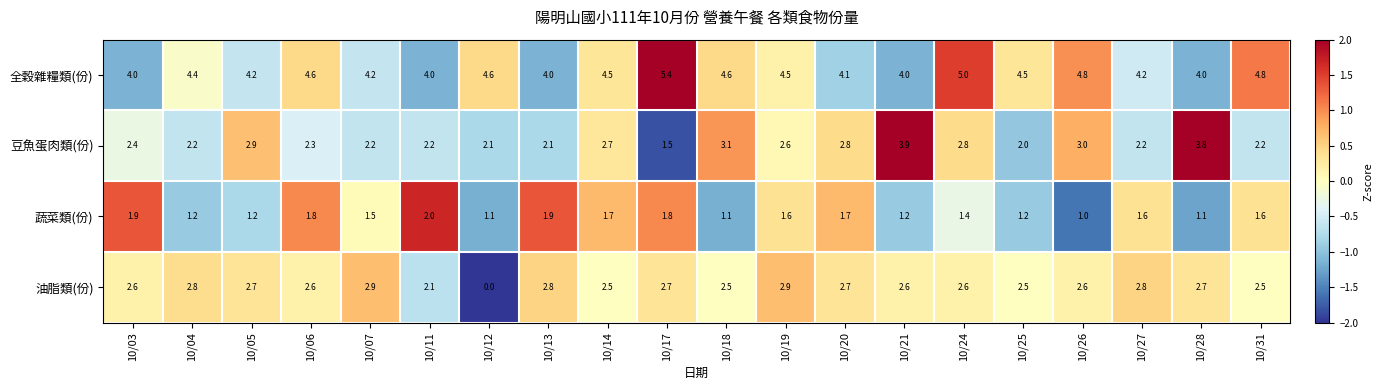

What is the average value of the 全穀雜糧類(份) series?

4.4